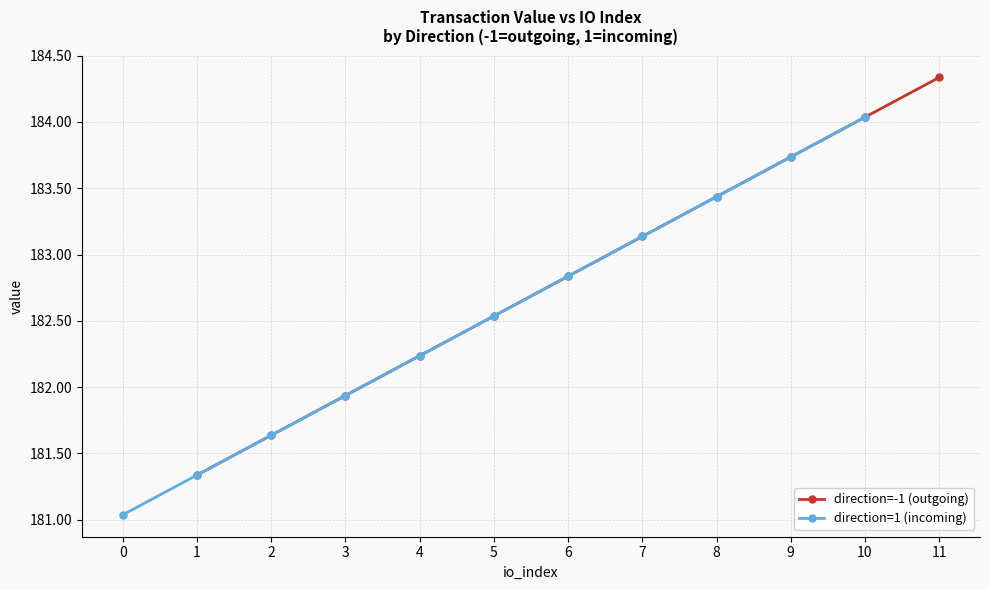

What is the value of the direction=1 (incoming) point at the 7th from the left?

182.8